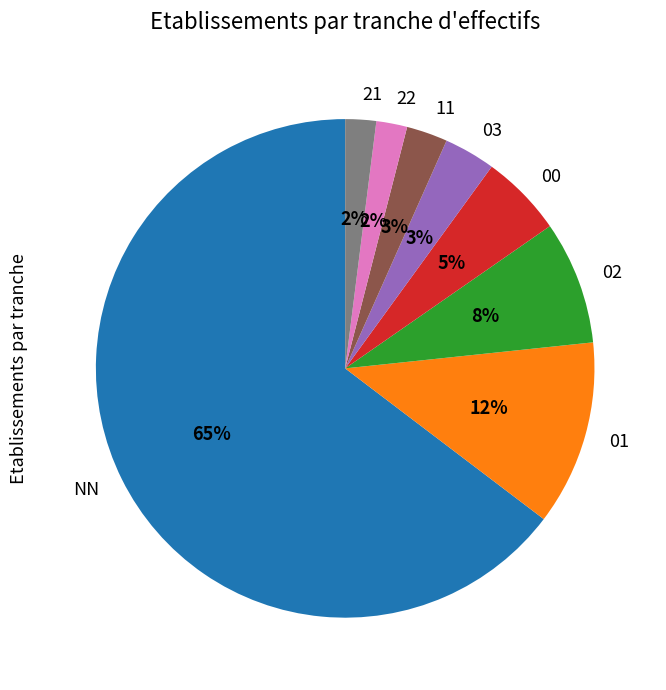

Is there any slice that represents more than half of the pie?

Yes